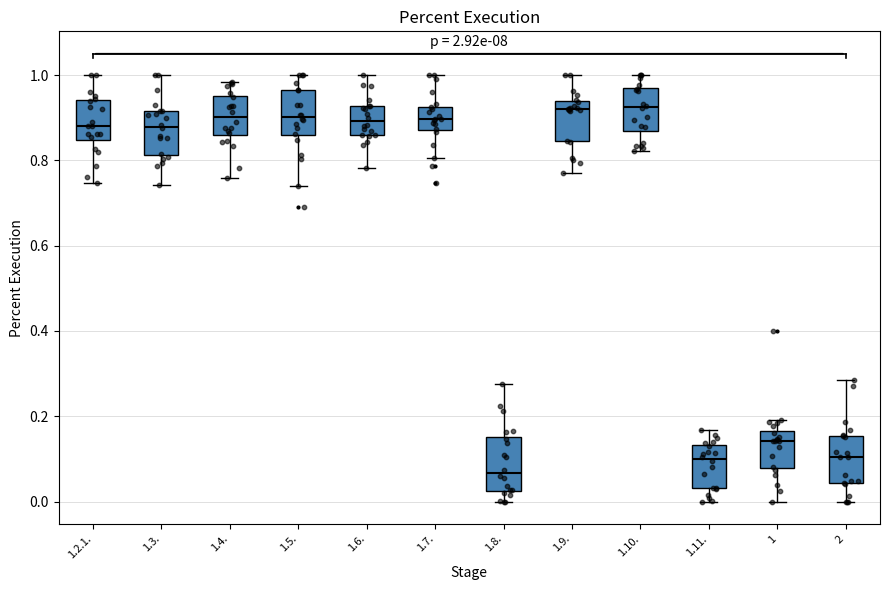

Reading left to right, read every box against the y-axis: the position of its median line, the range the box covers, and the ends of its whiskers. The values are not printed on the chart, so give them approximately, as read against the axis.

1.2.1.: median 0.88, box 0.84 to 0.94, whiskers 0.74 to 1.00
1.3.: median 0.88, box 0.82 to 0.92, whiskers 0.74 to 1.00
1.4.: median 0.90, box 0.86 to 0.96, whiskers 0.76 to 0.98
1.5.: median 0.90, box 0.86 to 0.96, whiskers 0.74 to 1.00
1.6.: median 0.90, box 0.86 to 0.92, whiskers 0.78 to 1.00
1.7.: median 0.90, box 0.88 to 0.92, whiskers 0.80 to 1.00
1.8.: median 0.06, box 0.02 to 0.16, whiskers 0.00 to 0.28
1.9.: median 0.92, box 0.84 to 0.94, whiskers 0.78 to 1.00
1.10.: median 0.92, box 0.86 to 0.96, whiskers 0.82 to 1.00
1.11.: median 0.10, box 0.04 to 0.14, whiskers 0.00 to 0.16
1: median 0.14, box 0.08 to 0.16, whiskers 0.00 to 0.20
2: median 0.10, box 0.04 to 0.16, whiskers 0.00 to 0.28